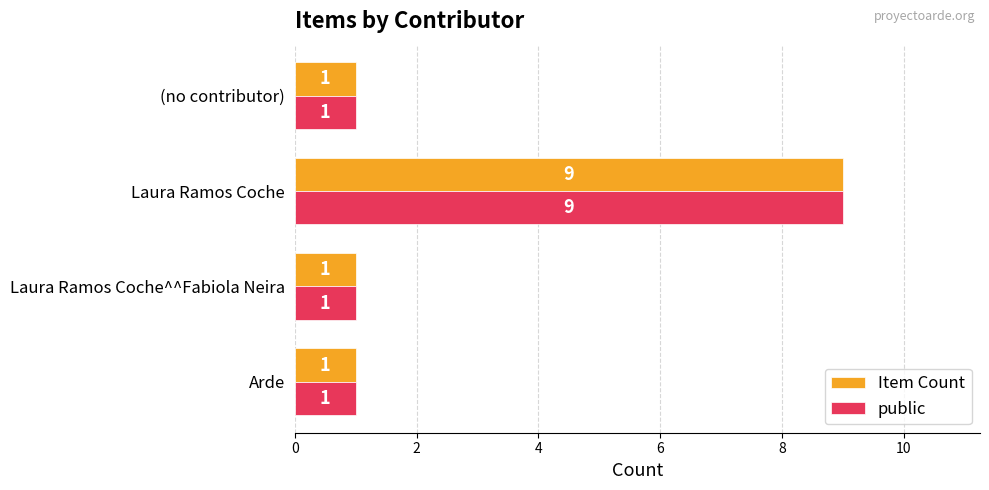

Is the value of public at Laura Ramos Coche greater than the value of Item Count at Laura Ramos Coche^^Fabiola Neira?

Yes